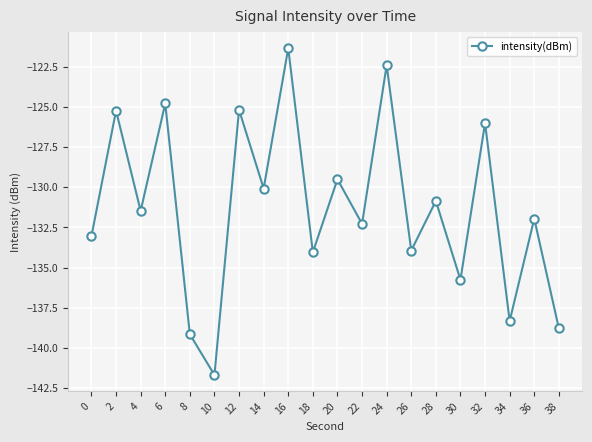

Does the chart have visible grid lines?

Yes